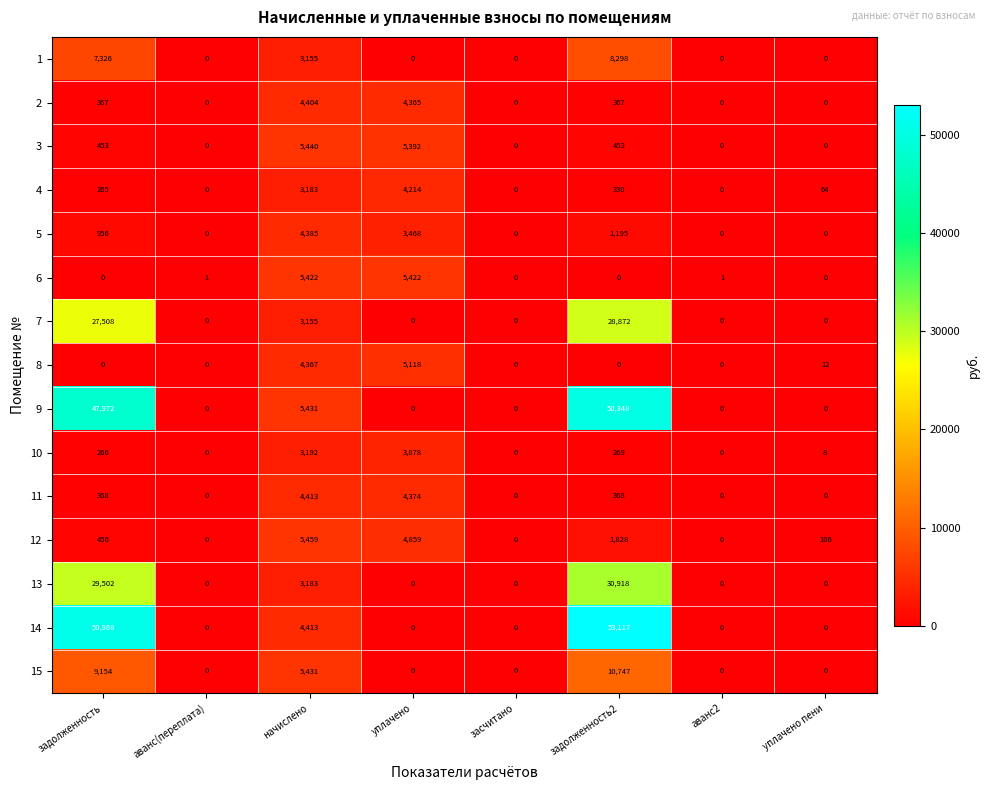

What is the difference between the second highest and second lowest values in the 12 series?

4859